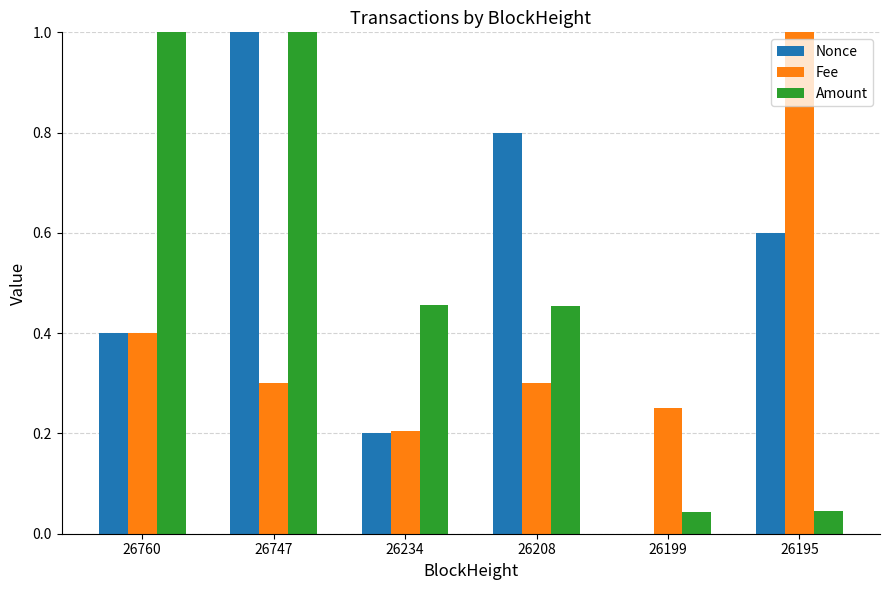

The value of Nonce at 26195 is 0.4. True or false?

False